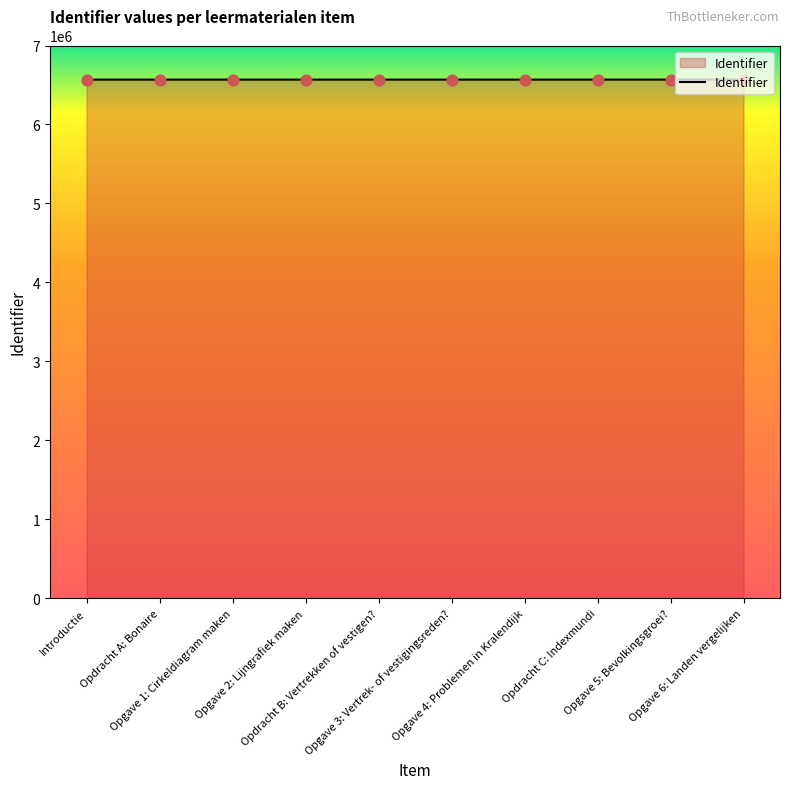

What is the smallest value displayed?

6568239